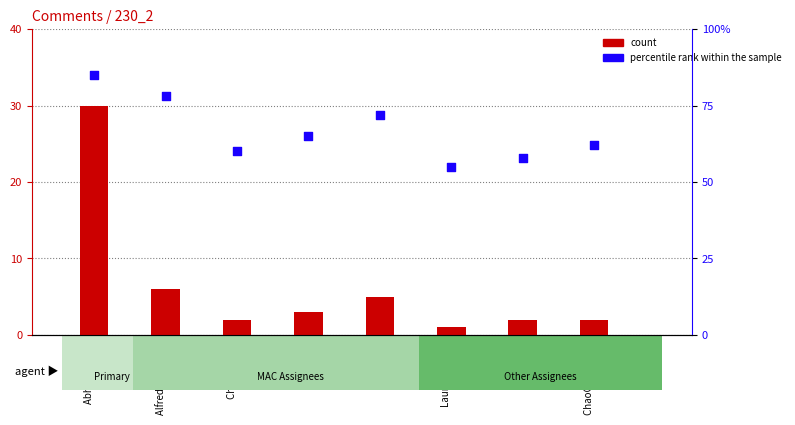

What is the total value across all series at Abhishek Patil?

115